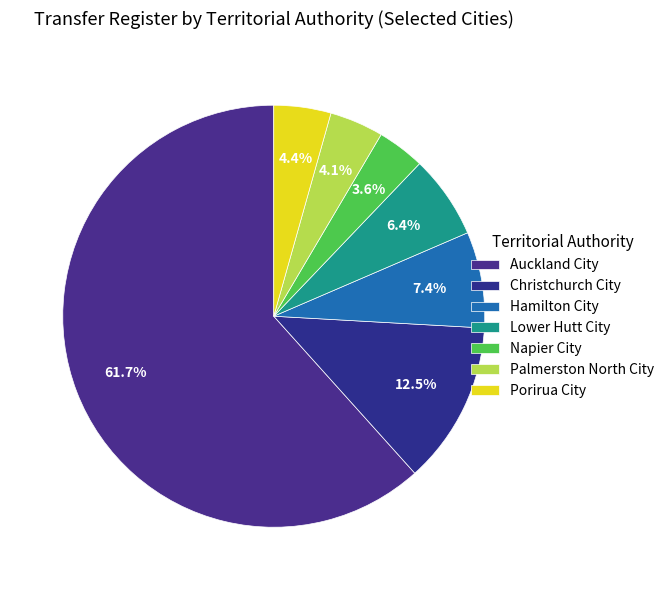

Rank the categories by value from highest to lowest.

Auckland City, Christchurch City, Hamilton City, Lower Hutt City, Porirua City, Palmerston North City, Napier City